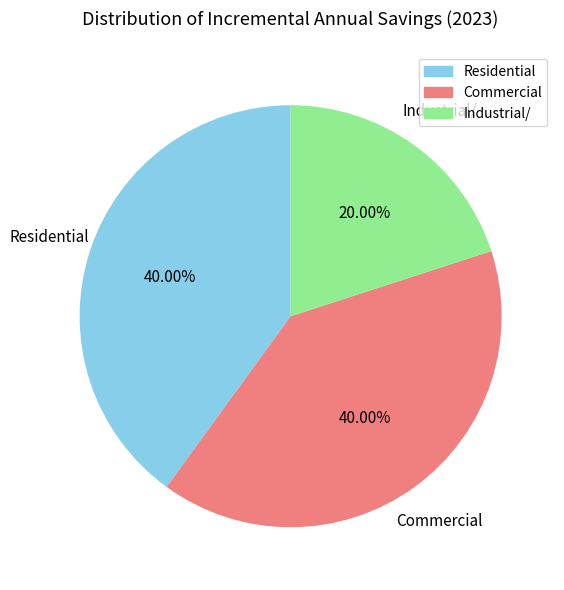

Combined, do Residential and Industrial/ account for over 50%?

Yes